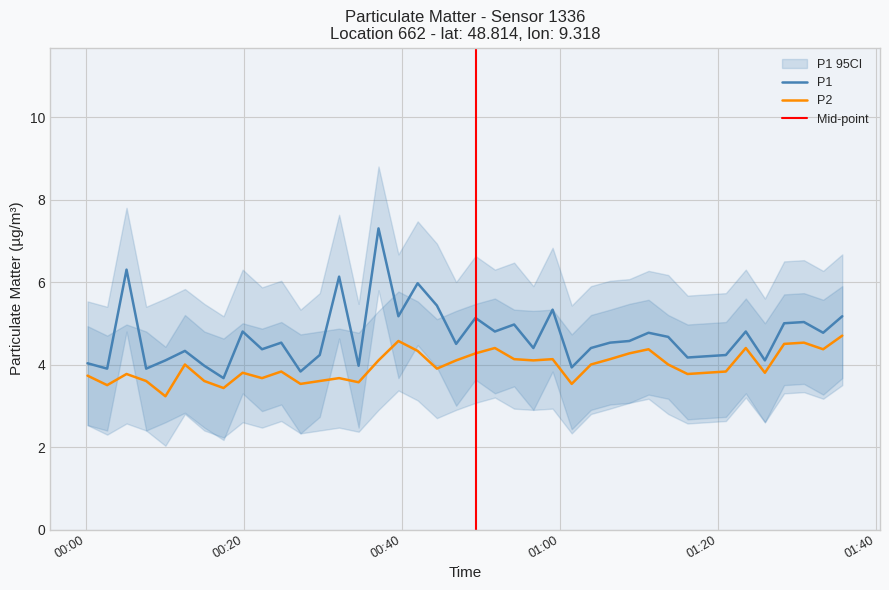

What is the value of the P2 point at the 10th from the left?

3.7